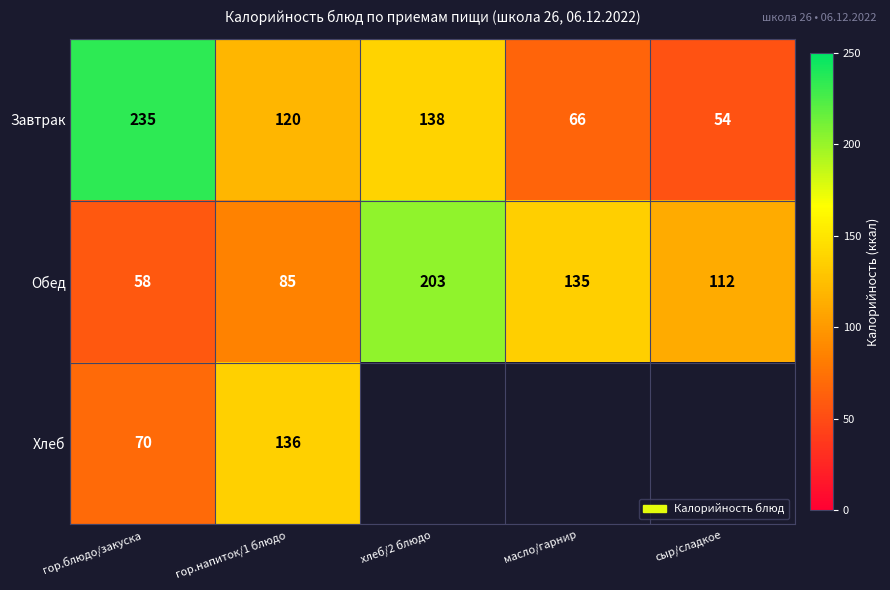

What is the sum of all Завтрак values?

613